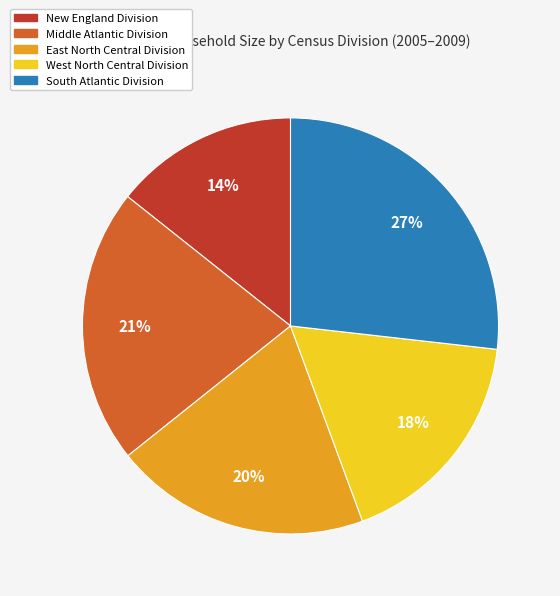

Does any single category account for the majority?

No